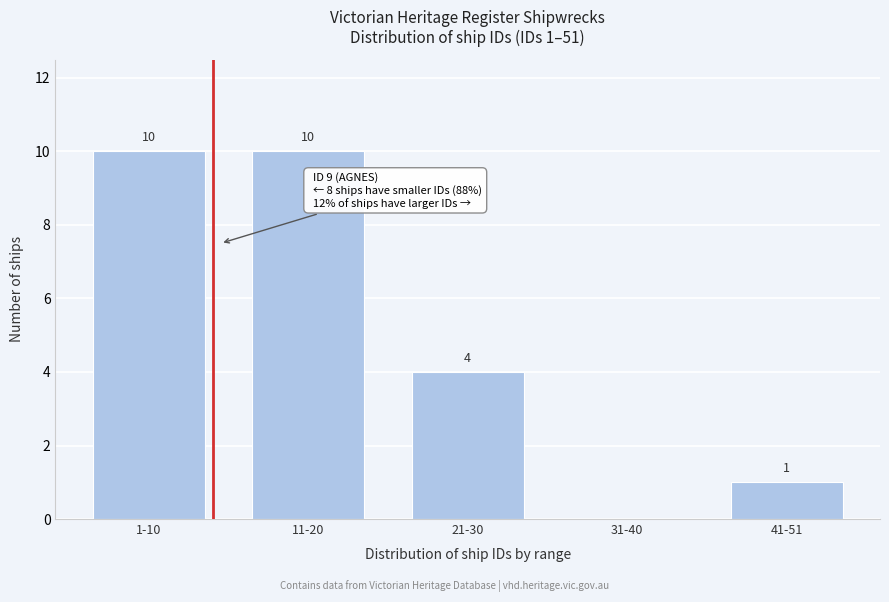

Reading left to right, list all the values displayed in this chart.

1-10=10	11-20=10	21-30=4	31-40=0	41-51=1